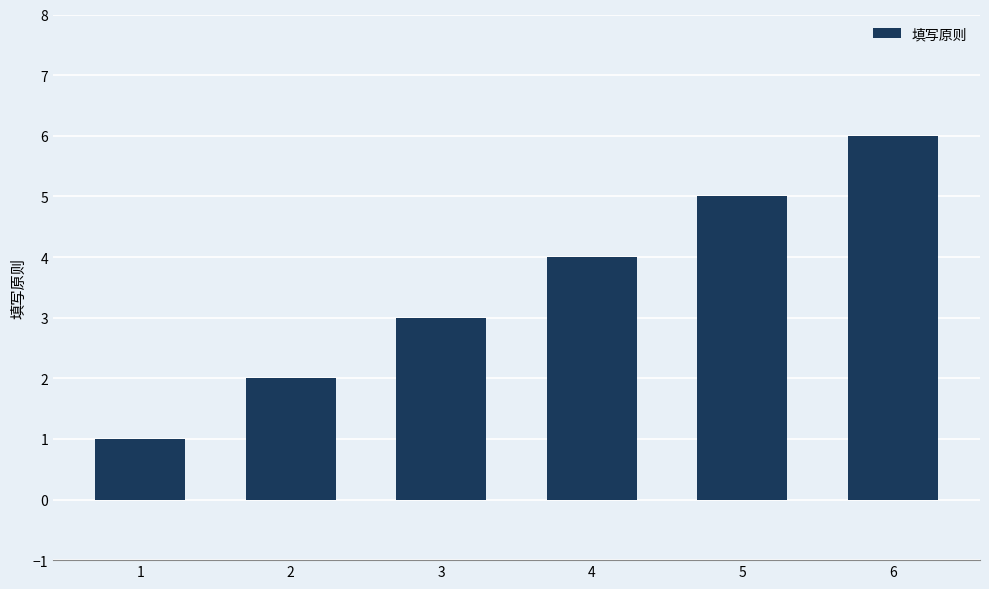

List the labels in order of value, largest first.

6, 5, 4, 3, 2, 1